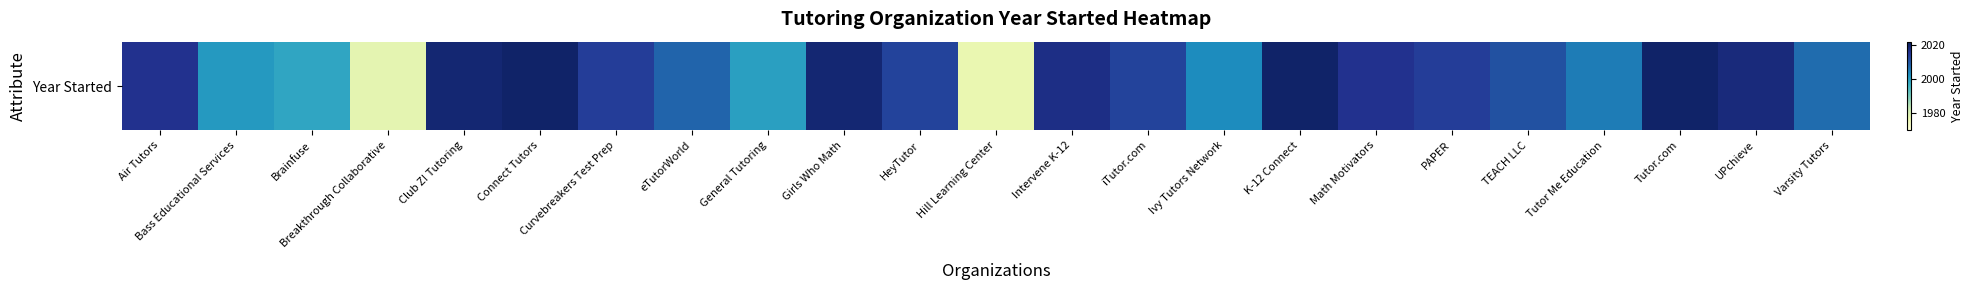

Reading left to right, list all the values displayed in this chart.

2016	2001	1999	1978	2019	2020	2014	2008	2000	2019	2013	1977	2017	2013	2003	2020	2016	2014	2011	2005	2020	2018	2007